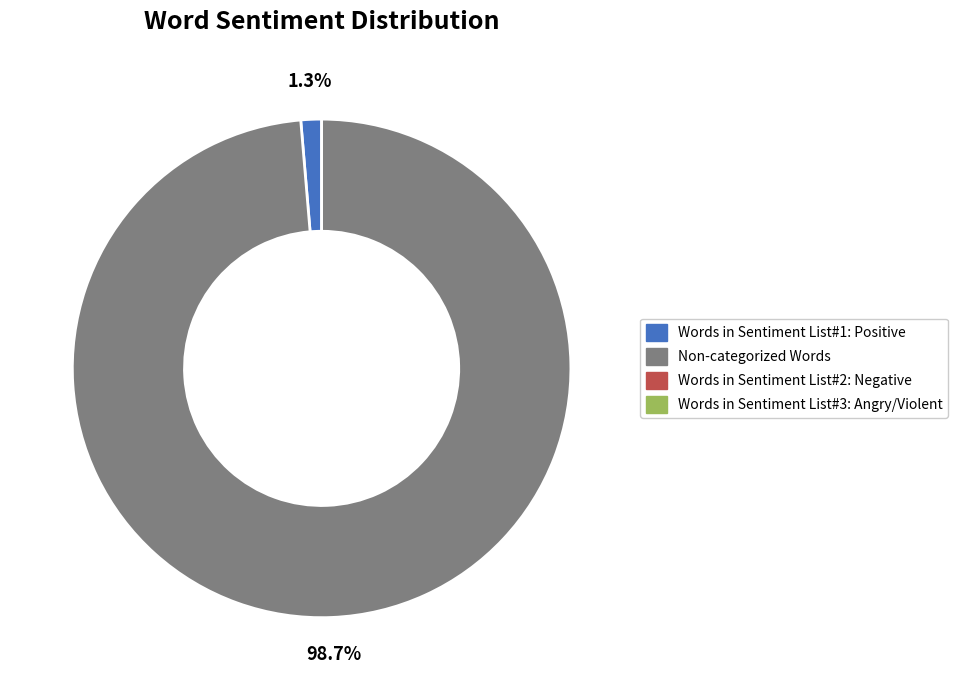

To the nearest percent, what is the difference between the largest and smallest slice percentages?

97%